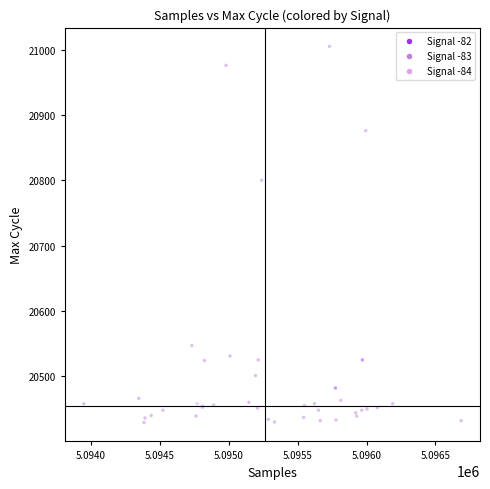

What Y value in the scatter plot is closest to 20717?

20800